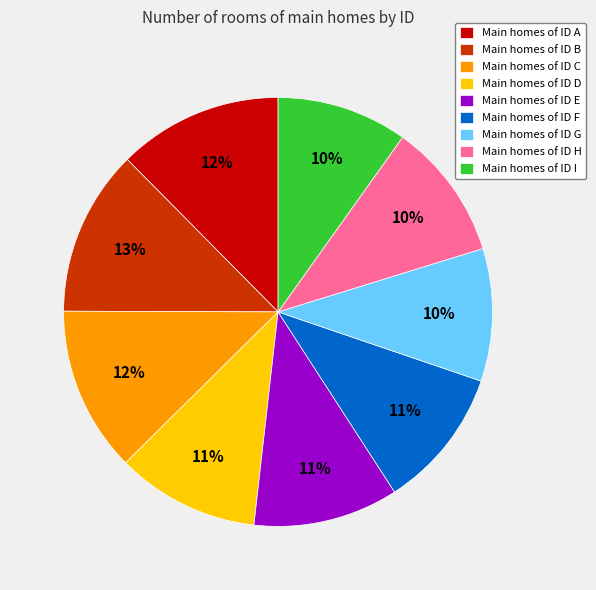

Is there a majority slice in this chart?

No